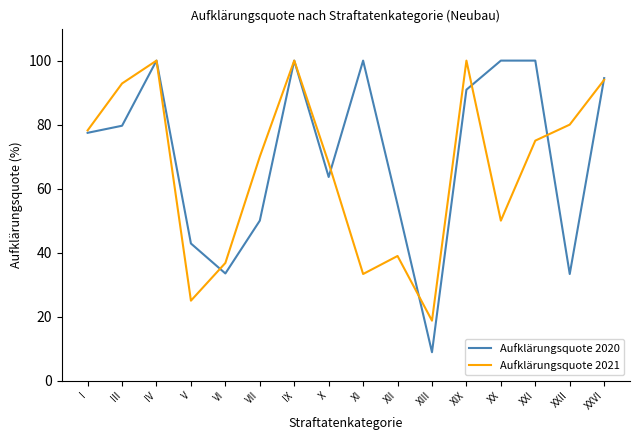

The Aufklärungsquote 2021 series shows 80.0 at XXII. True or false?

True